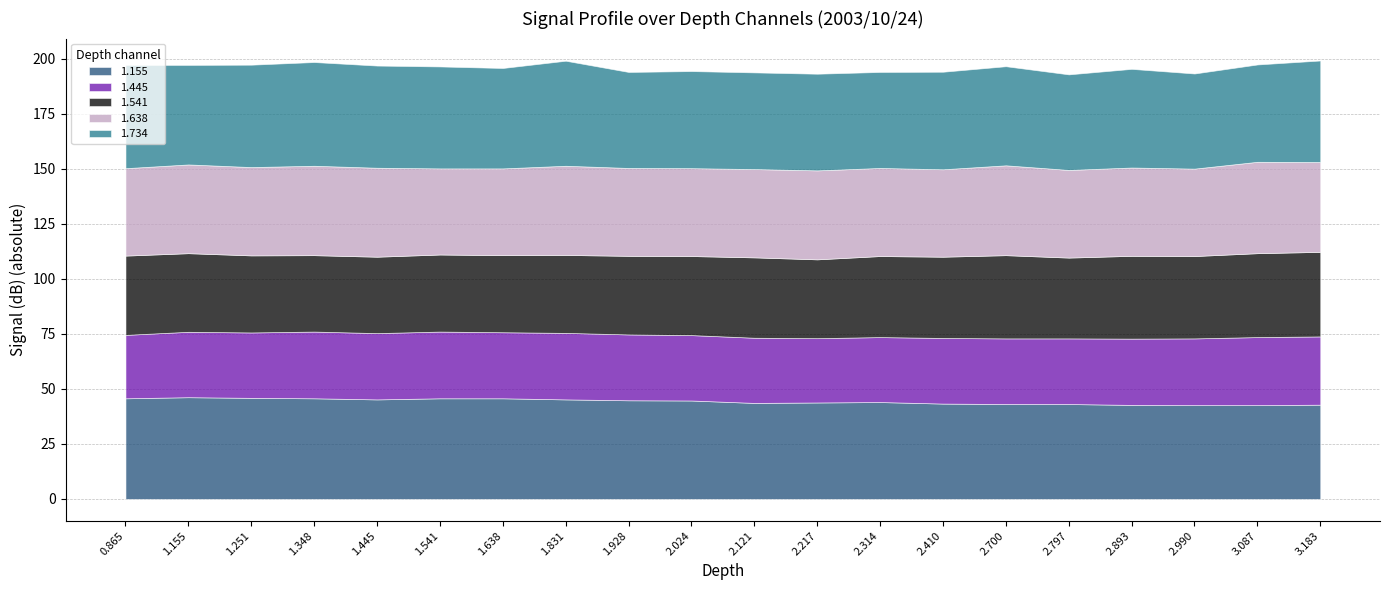

What is the label of the 18th point from the right?

1.251